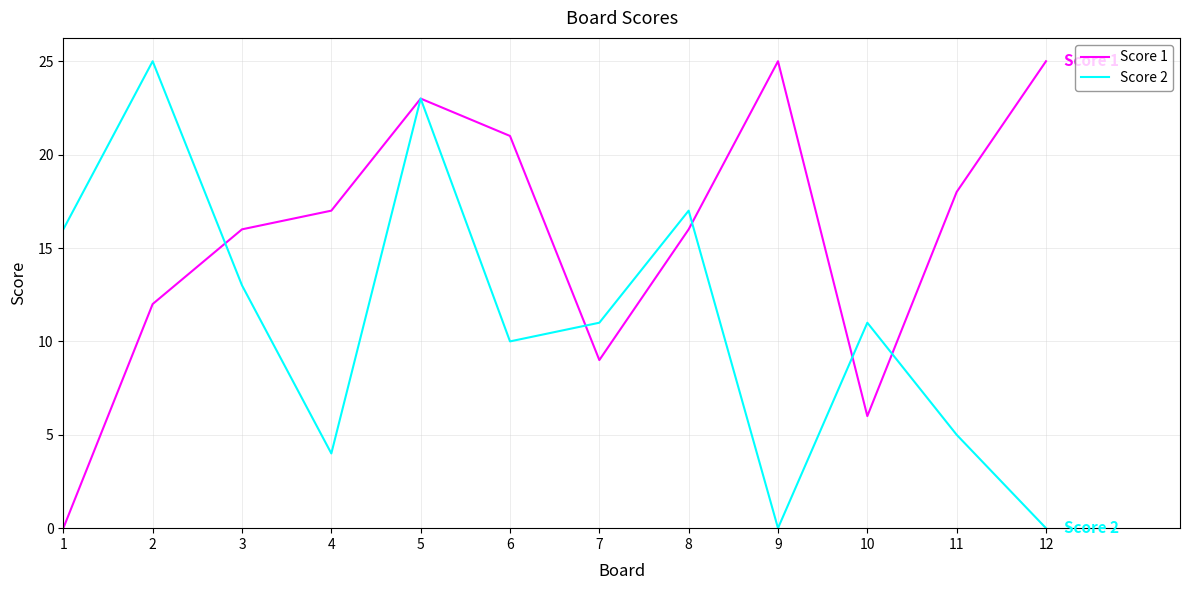

Is this an area chart (filled region under the line)?

No